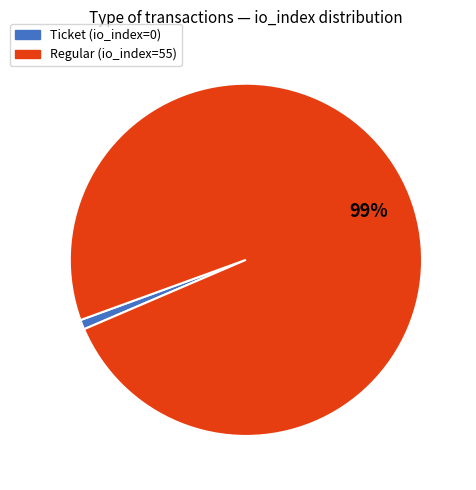

Is there a majority slice in this chart?

Yes